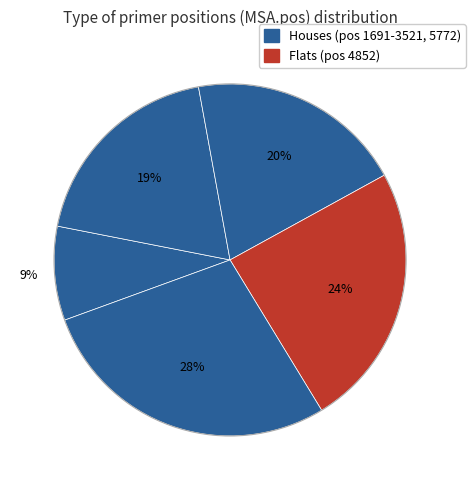

How many segments does this pie chart have?

5